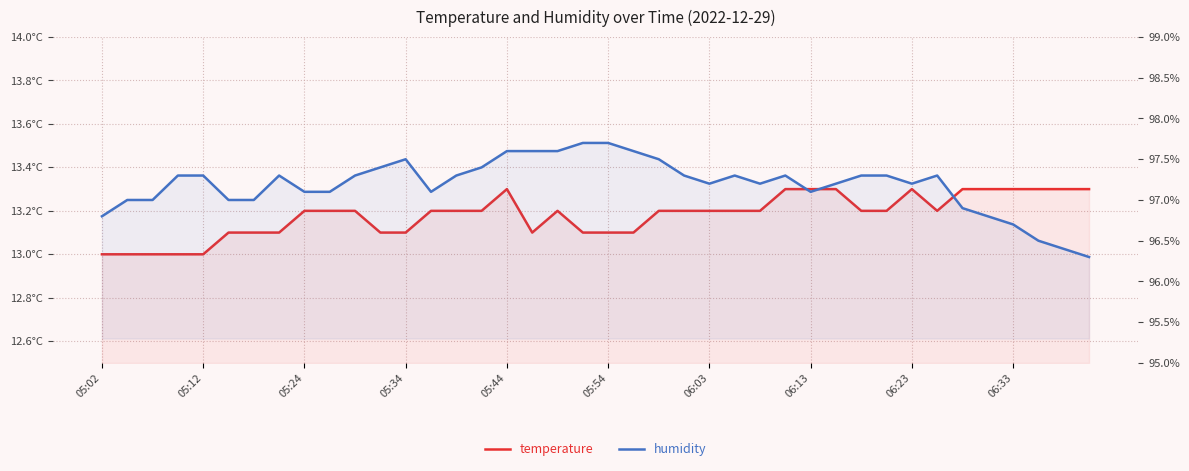

What position from the left is 06:33?

10